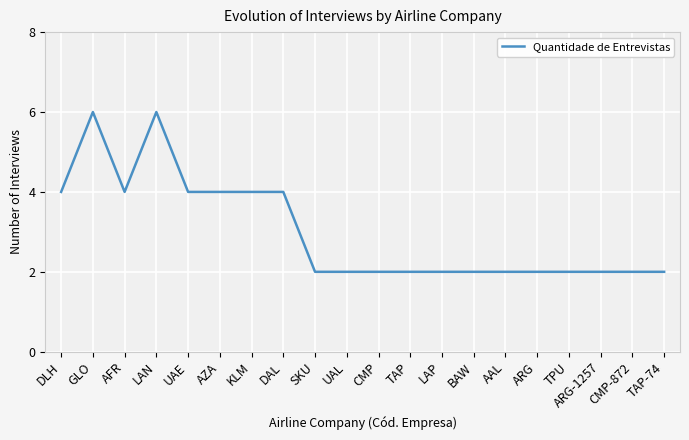

What is the greatest value displayed?

6